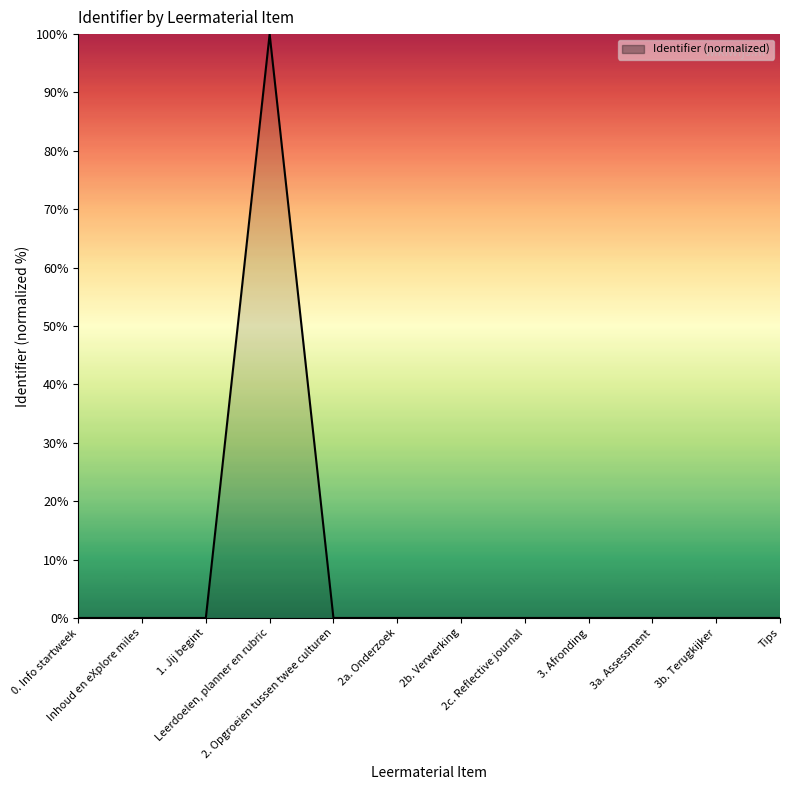

How many distinct data groups are displayed?

1